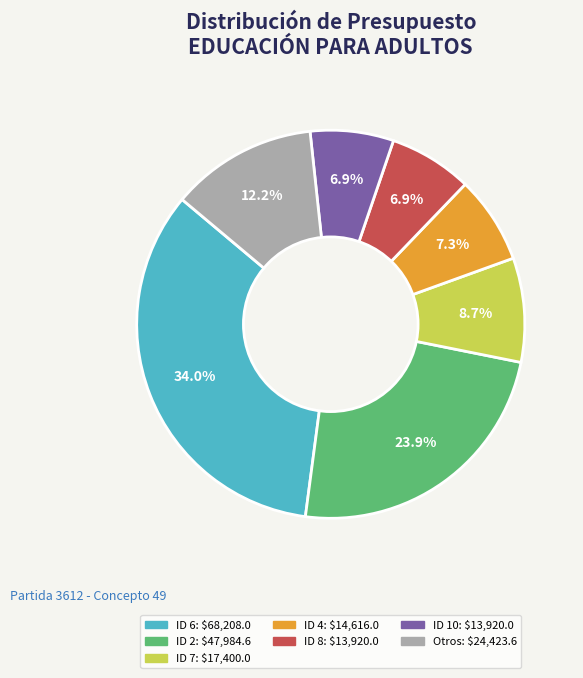

Is there any slice that represents more than half of the pie?

No